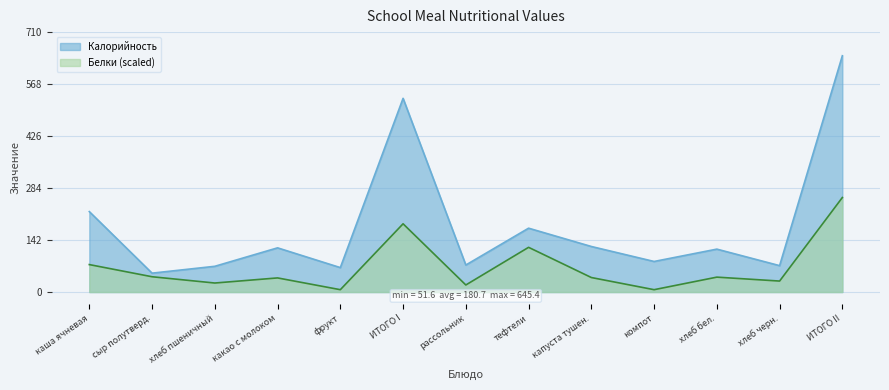

At which category is the sum across all series the highest?

ИТОГО II